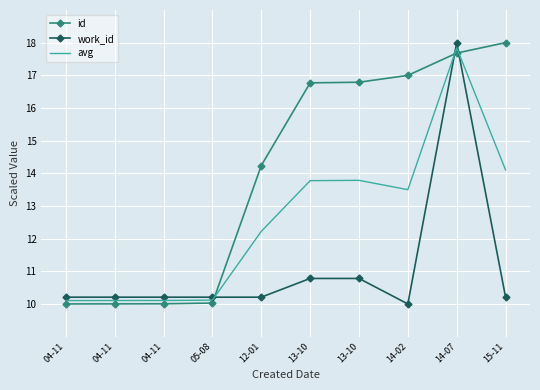

What is the sum of the id values at 04-11 and 14-07?

27.7